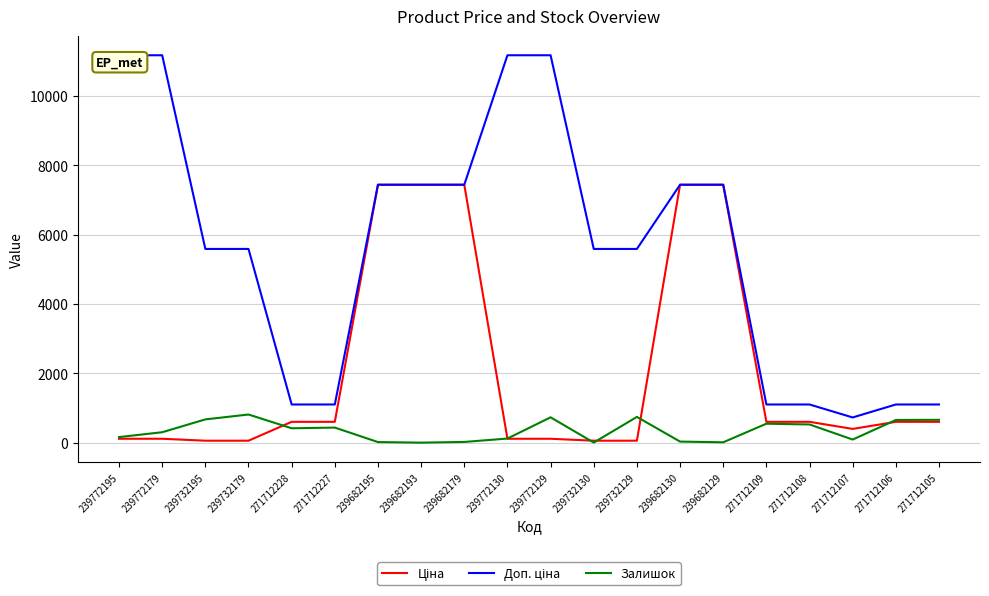

What is the difference between the highest and lowest values at 271712228?

686.0